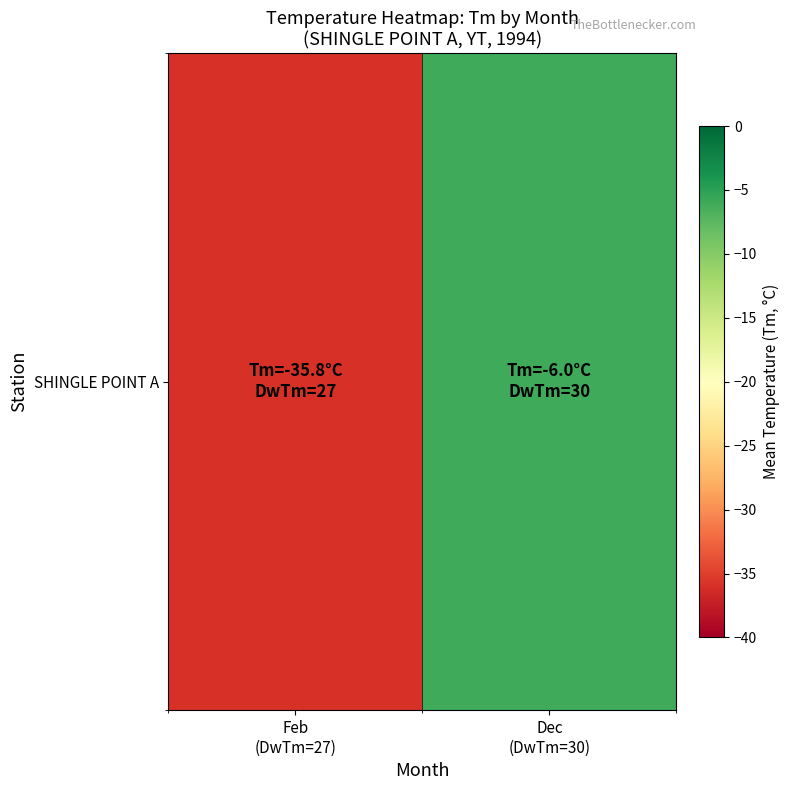

True or false: the data shows -35.8 at Feb
(DwTm=27).

True